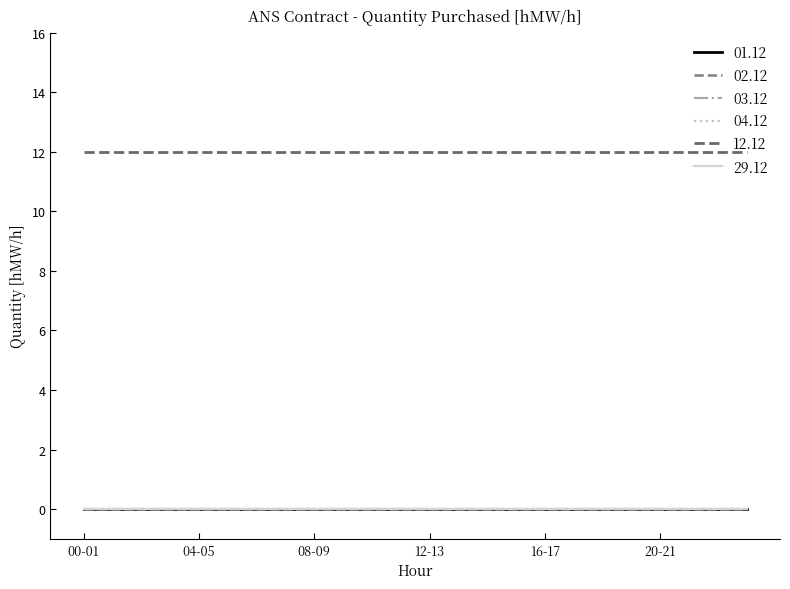

True or false: 29.12 and 03.12 cross at least once.

False